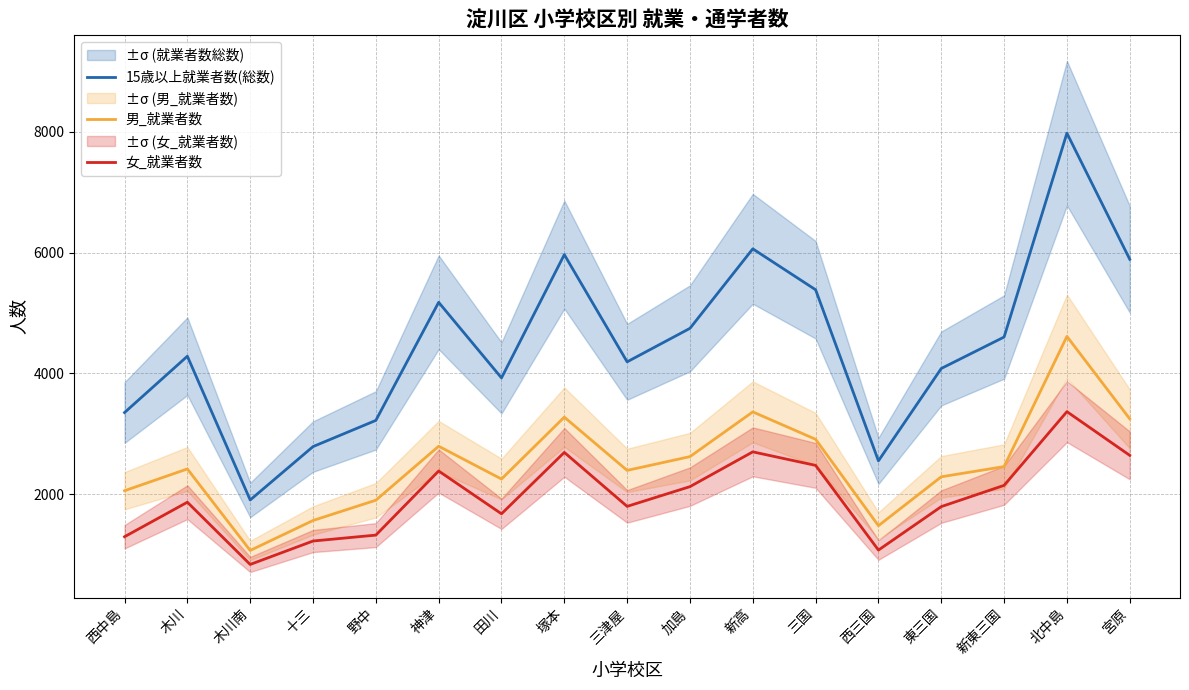

True or false: 女_就業者数 and 男_就業者数 intersect in this chart.

False